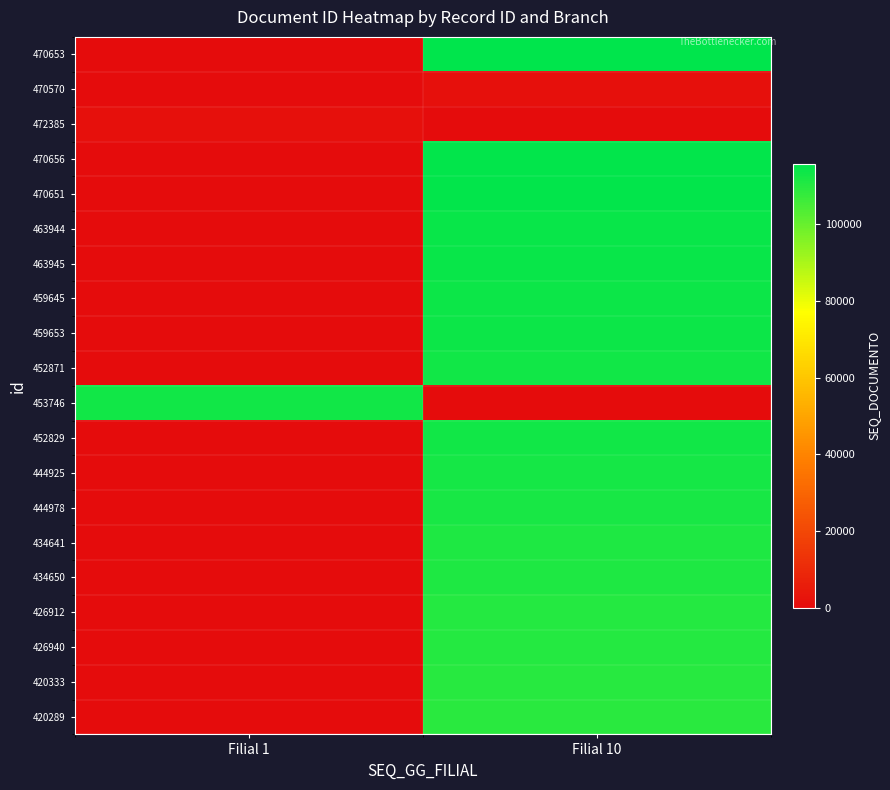

Reading left to right, extract all data points from this chart.

470653: Filial 1=0	Filial 10=115892
470570: Filial 1=0	Filial 10=1491
472385: Filial 1=1500	Filial 10=0
470656: Filial 1=0	Filial 10=115421
470651: Filial 1=0	Filial 10=115338
463944: Filial 1=0	Filial 10=114455
463945: Filial 1=0	Filial 10=114470
459645: Filial 1=0	Filial 10=113643
459653: Filial 1=0	Filial 10=113664
452871: Filial 1=0	Filial 10=112891
453746: Filial 1=112876	Filial 10=0
452829: Filial 1=0	Filial 10=112882
444925: Filial 1=0	Filial 10=112371
444978: Filial 1=0	Filial 10=112256
434641: Filial 1=0	Filial 10=111222
434650: Filial 1=0	Filial 10=111106
426912: Filial 1=0	Filial 10=110459
426940: Filial 1=0	Filial 10=110369
420333: Filial 1=0	Filial 10=109662
420289: Filial 1=0	Filial 10=109516